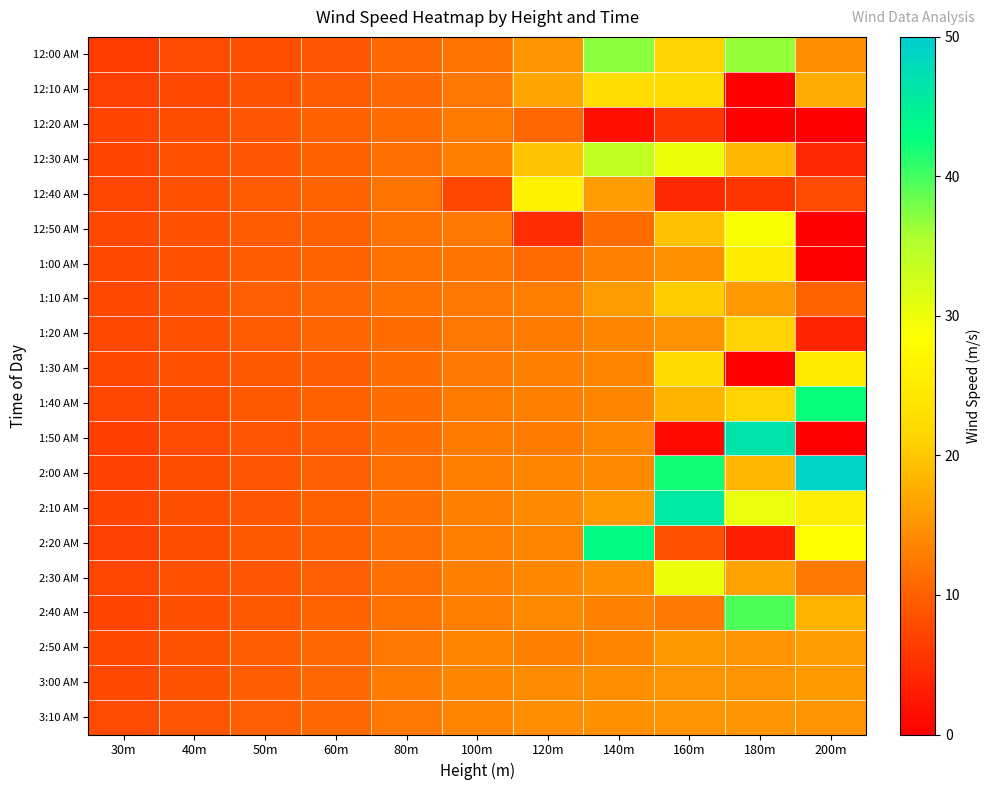

Reading left to right, extract all data points from this chart.

12:00 AM: 30m=6.4	40m=7.7	50m=8.3	60m=9.1	80m=10.8	100m=11.9	120m=15.4	140m=37.1	160m=21.1	180m=36.6	200m=14.5
12:10 AM: 30m=6.7	40m=7.5	50m=8.6	60m=9.5	80m=10.8	100m=12.1	120m=16.7	140m=22.6	160m=22.2	180m=0.0	200m=17.4
12:20 AM: 30m=7.1	40m=8.1	50m=9.1	60m=10.1	80m=11.2	100m=12.5	120m=10.6	140m=1.6	160m=5.6	180m=0.0	200m=0.0
12:30 AM: 30m=7.1	40m=8.4	50m=9.2	60m=10.0	80m=11.5	100m=13.0	120m=19.9	140m=34.0	160m=30.1	180m=18.4	200m=4.2
12:40 AM: 30m=7.3	40m=8.6	50m=9.5	60m=10.2	80m=12.1	100m=7.3	120m=26.3	140m=15.8	160m=4.3	180m=5.5	200m=7.7
12:50 AM: 30m=7.4	40m=8.4	50m=9.4	60m=10.2	80m=11.7	100m=12.3	120m=4.8	140m=11.2	160m=19.4	180m=29.0	200m=0.0
1:00 AM: 30m=7.4	40m=8.4	50m=9.6	60m=10.2	80m=11.7	100m=11.9	120m=11.1	140m=13.3	160m=14.8	180m=25.5	200m=0.0
1:10 AM: 30m=7.5	40m=8.7	50m=9.9	60m=10.6	80m=11.9	100m=12.3	120m=13.0	140m=16.0	160m=20.5	180m=15.7	200m=10.2
1:20 AM: 30m=7.5	40m=8.4	50m=9.4	60m=10.4	80m=11.2	100m=12.3	120m=12.8	140m=13.8	160m=14.9	180m=21.2	200m=3.7
1:30 AM: 30m=7.5	40m=8.5	50m=9.3	60m=9.8	80m=11.2	100m=12.3	120m=13.2	140m=13.7	160m=22.1	180m=0.0	200m=25.0
1:40 AM: 30m=7.3	40m=8.1	50m=9.2	60m=10.0	80m=11.2	100m=12.5	120m=13.2	140m=13.8	160m=18.3	180m=21.2	200m=42.6
1:50 AM: 30m=6.5	40m=8.0	50m=8.9	60m=9.7	80m=11.2	100m=12.5	120m=12.8	140m=13.9	160m=1.1	180m=46.5	200m=0.0
2:00 AM: 30m=7.0	40m=8.2	50m=9.1	60m=9.9	80m=11.5	100m=13.1	120m=13.5	140m=14.2	160m=42.0	180m=18.4	200m=48.8
2:10 AM: 30m=7.1	40m=8.4	50m=9.1	60m=10.0	80m=11.6	100m=13.1	120m=14.2	140m=15.7	160m=45.7	180m=30.4	200m=25.9
2:20 AM: 30m=6.7	40m=8.1	50m=9.3	60m=10.0	80m=11.6	100m=13.0	120m=13.8	140m=43.3	160m=8.6	180m=3.2	200m=28.2
2:30 AM: 30m=7.4	40m=8.5	50m=9.0	60m=9.8	80m=11.7	100m=13.1	120m=14.0	140m=14.8	160m=30.1	180m=16.5	200m=12.5
2:40 AM: 30m=7.2	40m=8.3	50m=9.2	60m=10.2	80m=11.8	100m=13.2	120m=14.2	140m=13.3	160m=12.5	180m=39.5	200m=18.2
2:50 AM: 30m=7.5	40m=8.7	50m=9.6	60m=10.6	80m=12.4	100m=13.8	120m=13.1	140m=13.7	160m=15.6	180m=15.1	200m=16.0
3:00 AM: 30m=7.5	40m=8.6	50m=9.8	60m=10.7	80m=12.8	100m=13.7	120m=14.3	140m=14.6	160m=15.1	180m=15.4	200m=15.8
3:10 AM: 30m=7.9	40m=8.9	50m=9.8	60m=10.9	80m=12.5	100m=13.7	120m=14.5	140m=14.7	160m=15.2	180m=15.4	200m=15.2